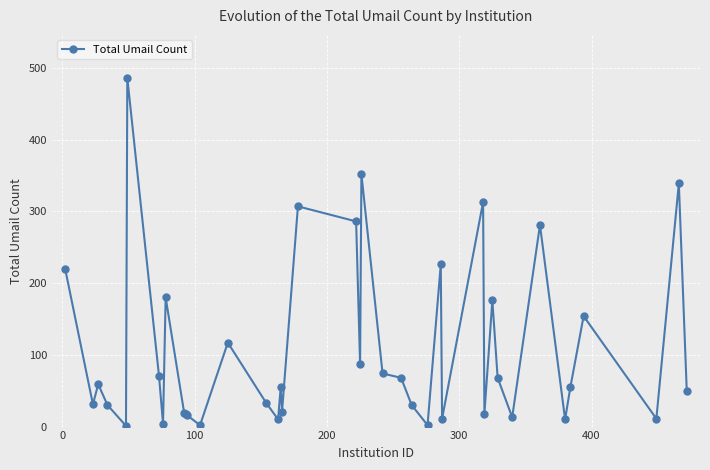

True or false: the data has more than 1 interior local peaks.

True